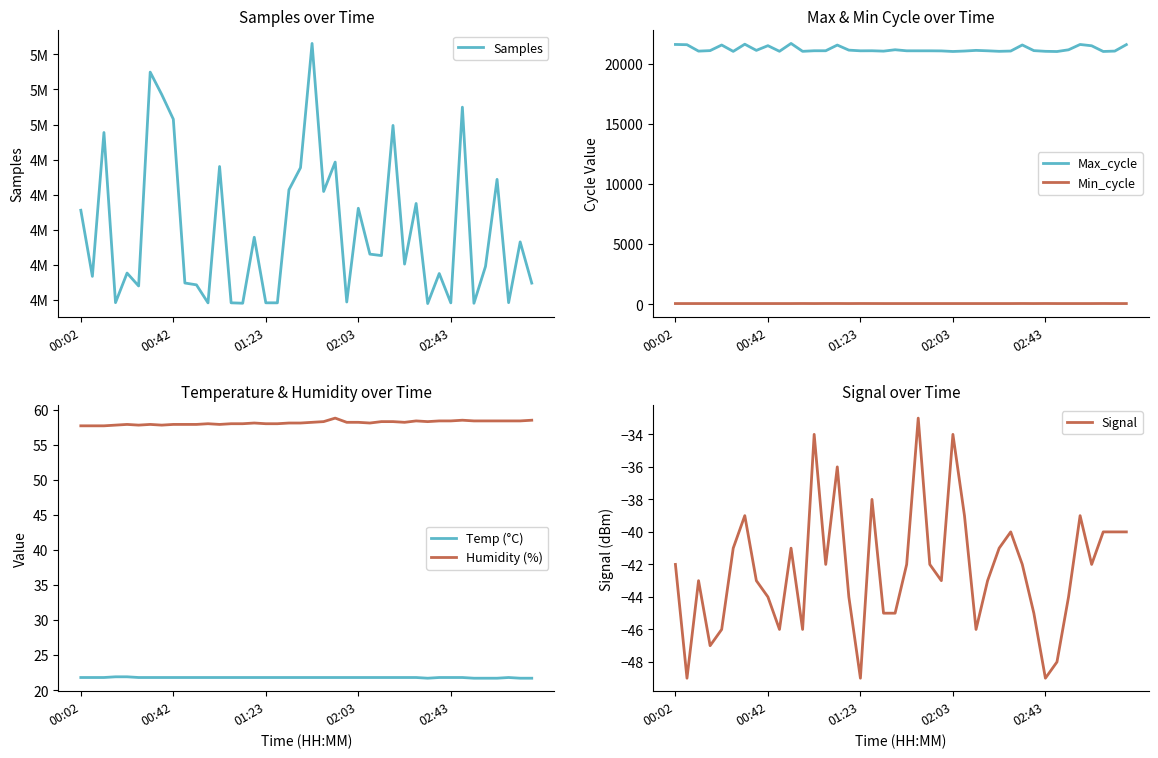

At which label does Samples reach its minimum?

30